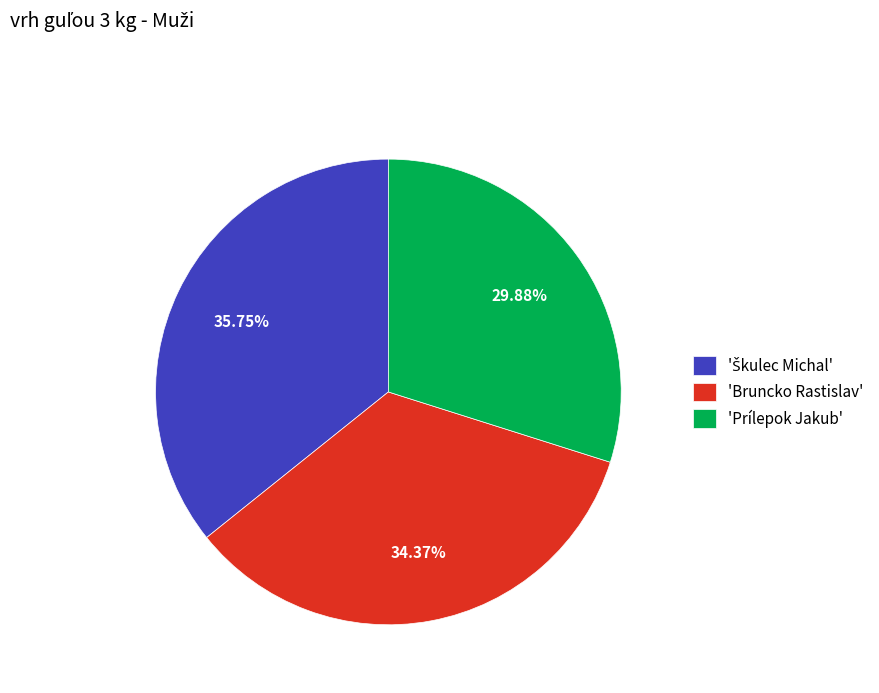

To the nearest percent, what is the difference between the largest and smallest slice percentages?

6%